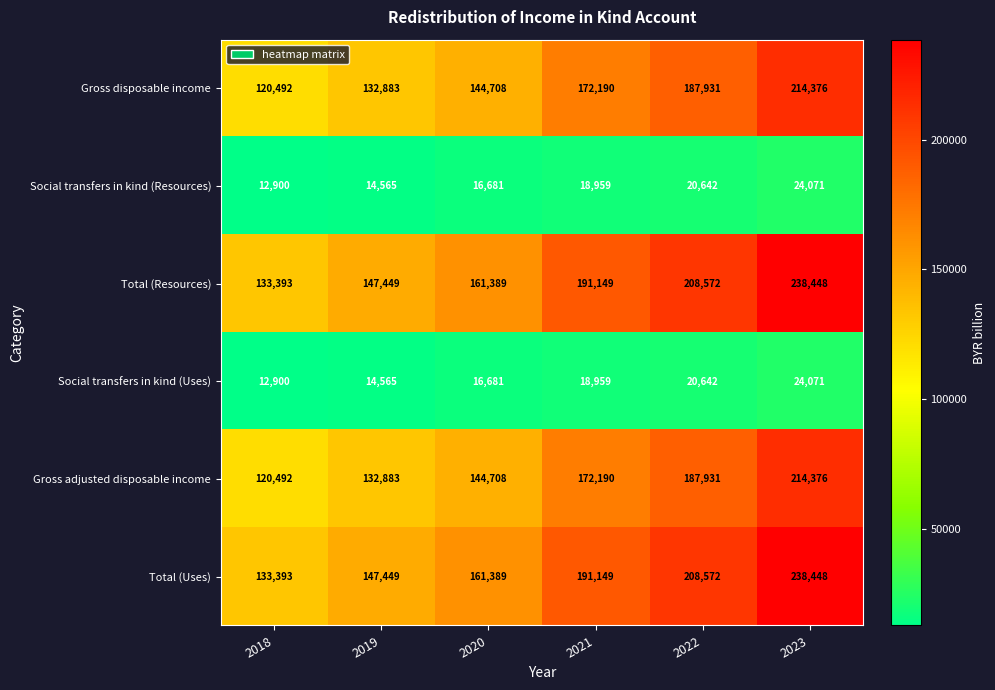

Is it true that Total (Resources) equals 133314 at 2022?

False